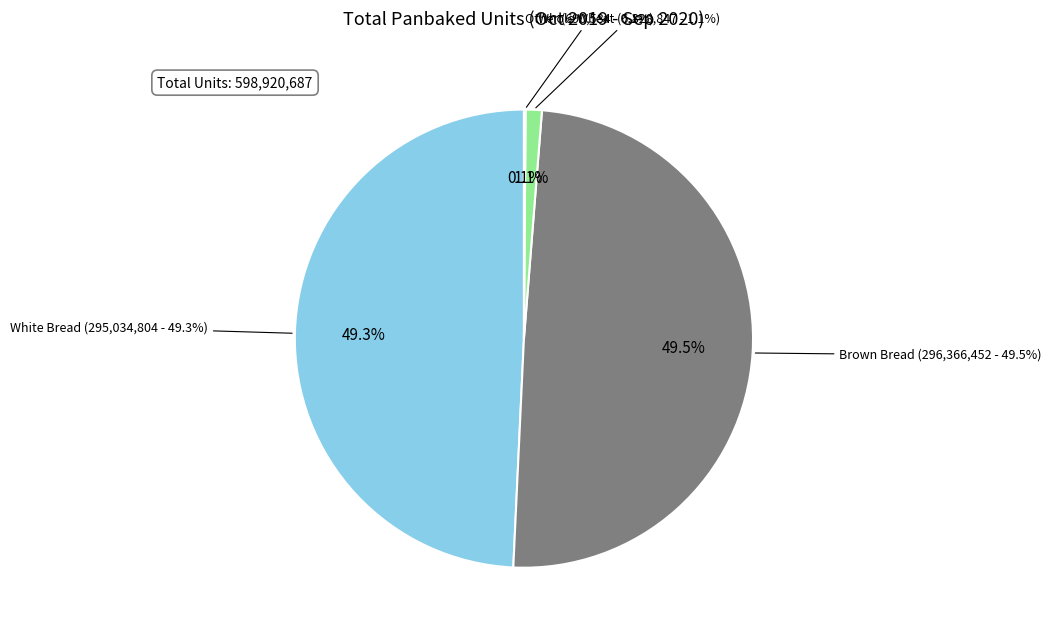

To the nearest percent, what is the average slice percentage?

25%